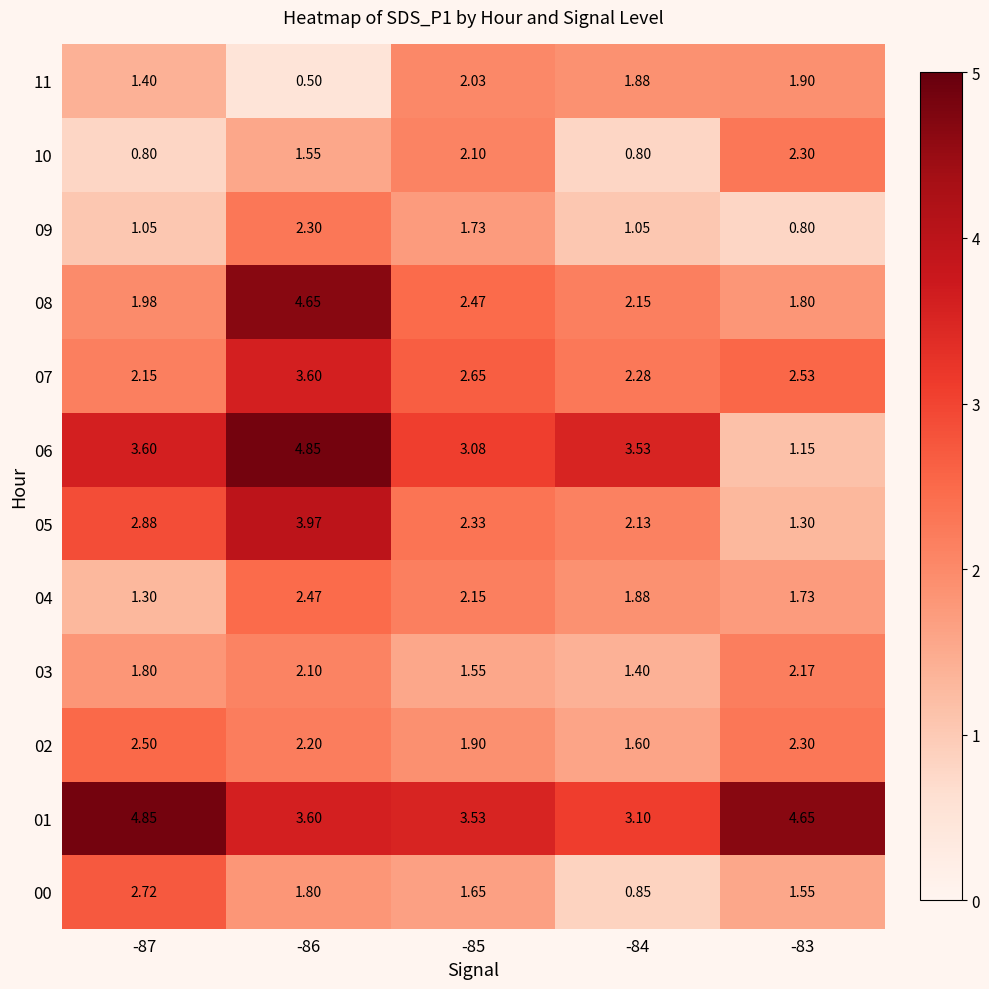

Is the value of 05 at -87 greater than the value of 09 at -85?

Yes